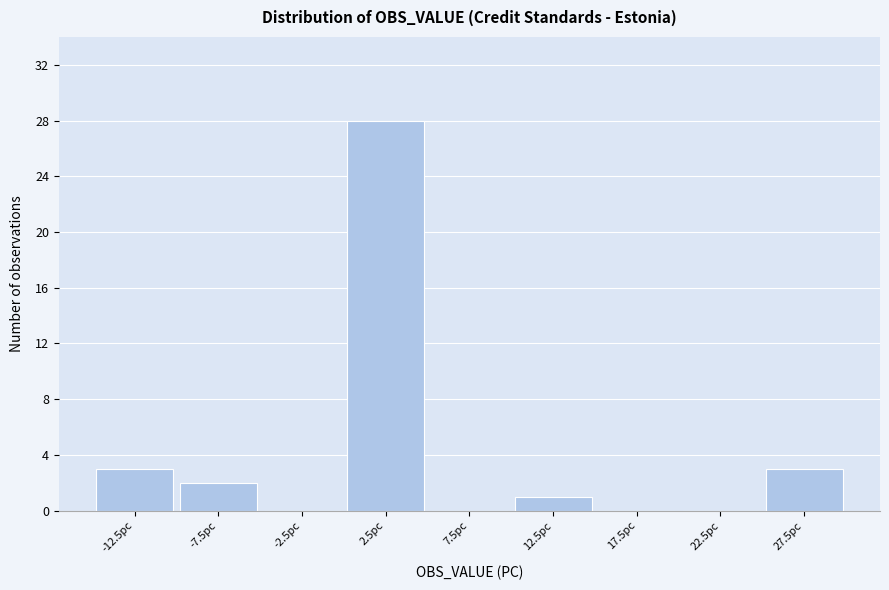

Reading left to right, transcribe this chart: for each bar, give the range it covers on the x-axis and its height. The values are not printed on the chart, so give them approximately, as read against the axis.

-15 to -10: 3
-10 to -5: 2
-5 to 0: 0
0 to 5: 28
5 to 10: 0
10 to 15: 1
15 to 20: 0
20 to 25: 0
25 to 30: 3